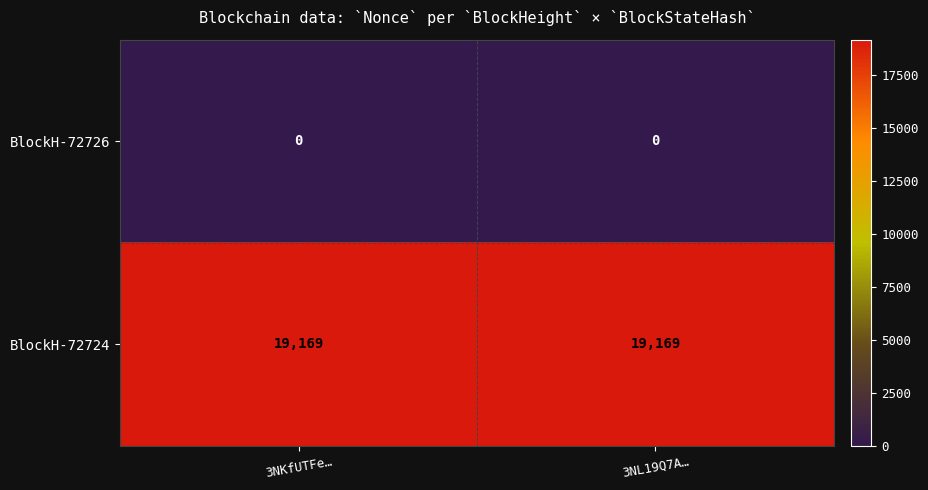

Count the number of data series in this chart.

2